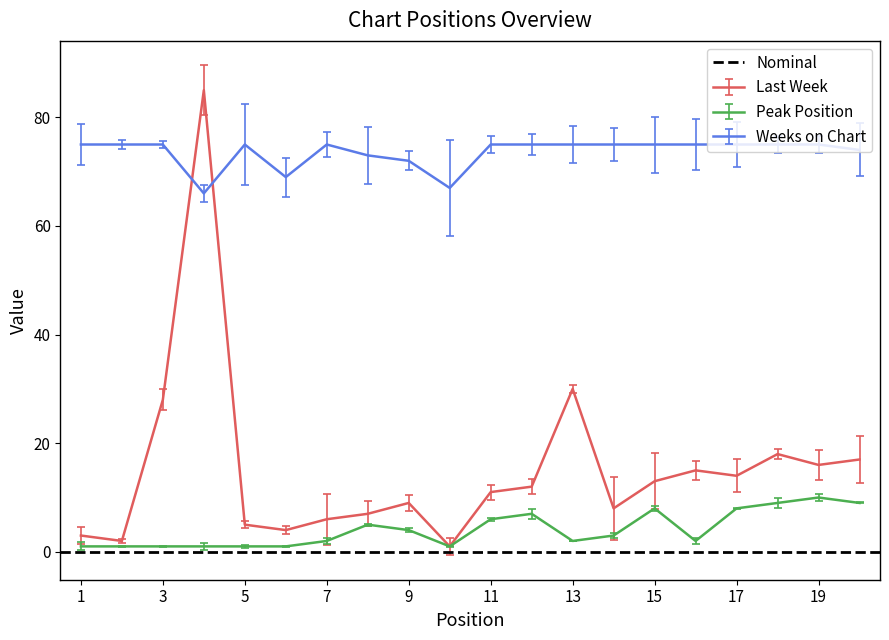

How many values in the Peak Position series are below 3?

10